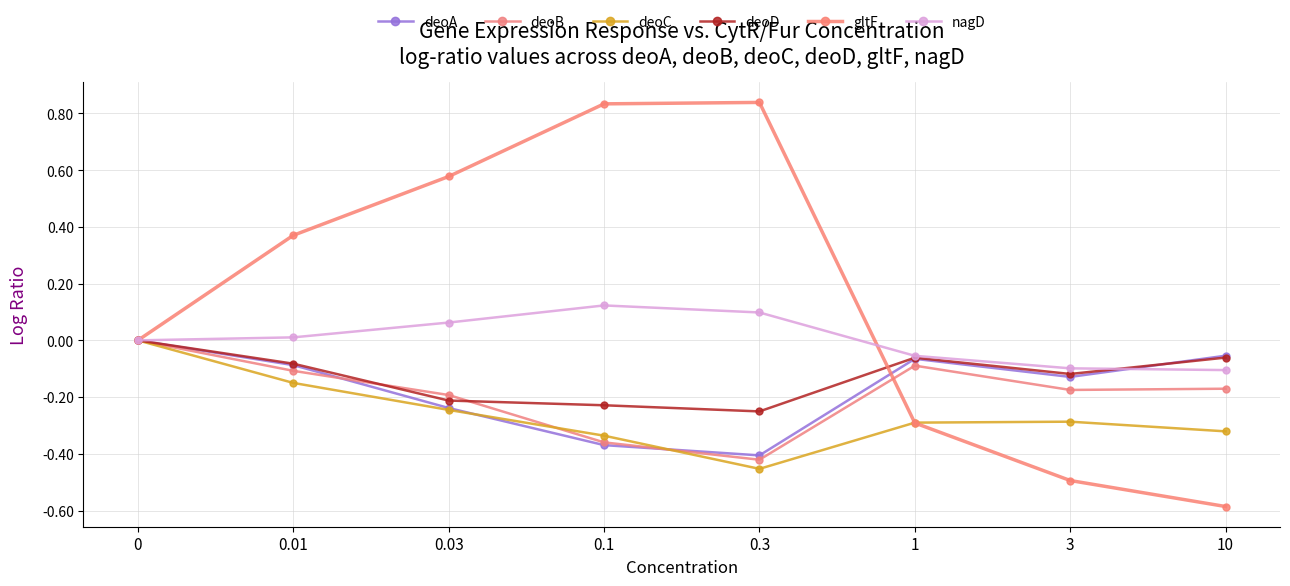

How many categories are shown in the chart?

8